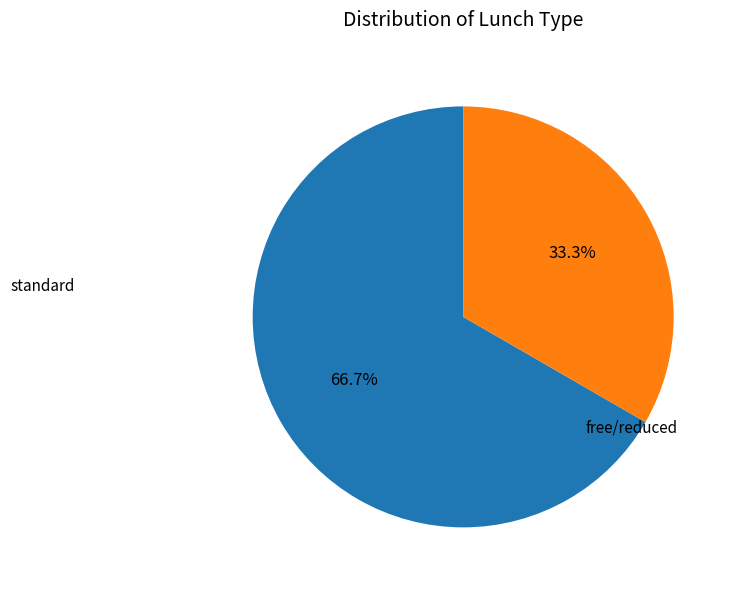

To the nearest percent, what is the difference between the largest and smallest slice percentages?

33%